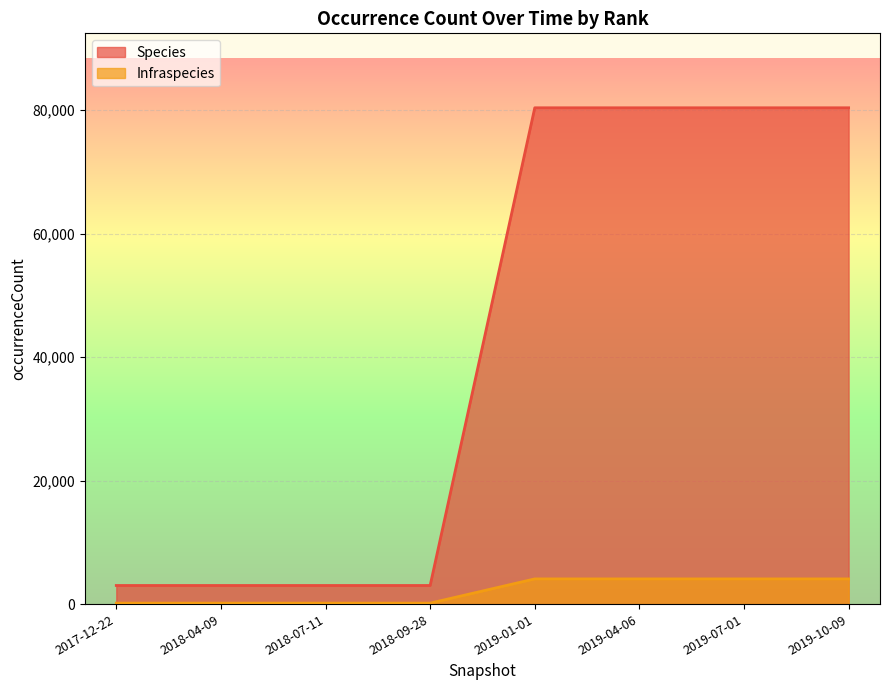

How many lines are shown in the chart?

2